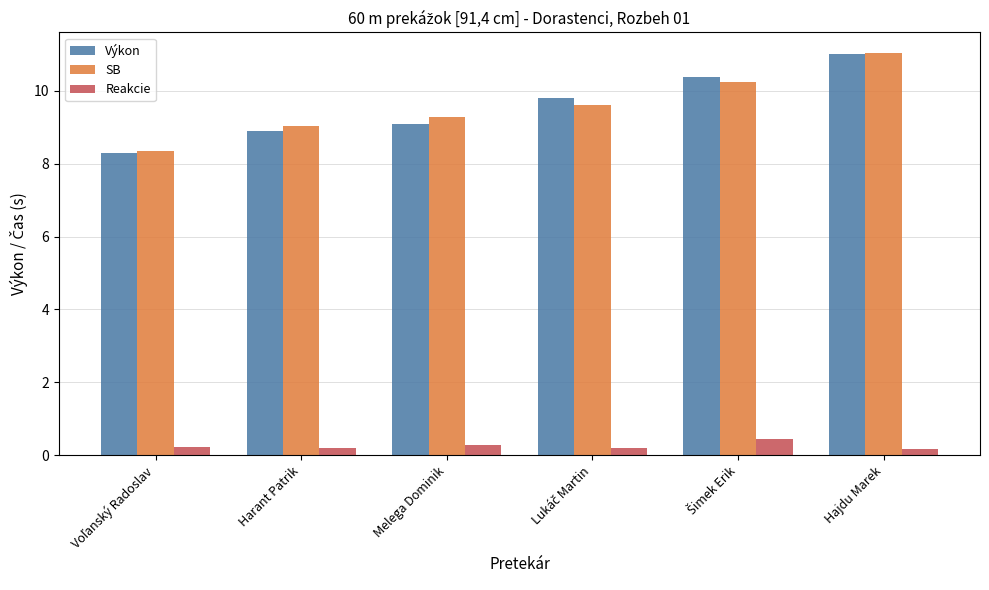

Reading left to right, what are all the values shown in this chart?

Výkon: 8.3	8.9	9.1	9.8	10.4	11.0
SB: 8.4	9.0	9.3	9.6	10.2	11.1
Reakcie: 0.2	0.2	0.3	0.2	0.4	0.2